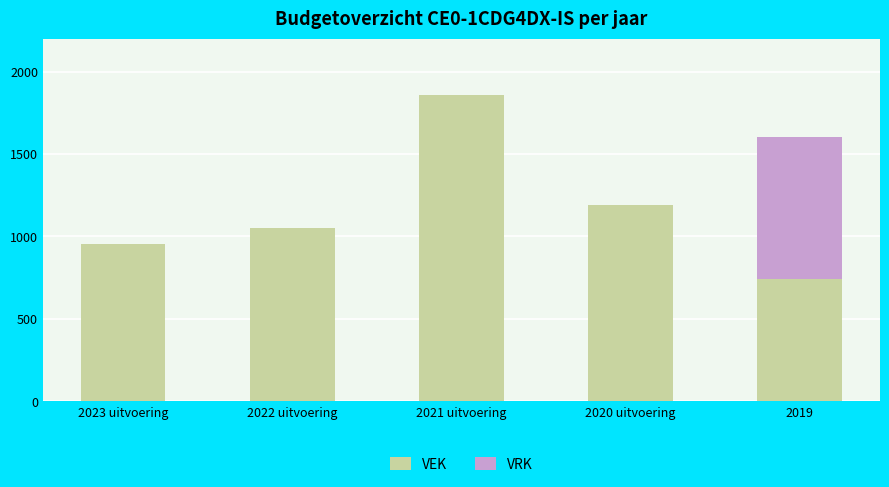

What is the sum of all VEK values?

5801